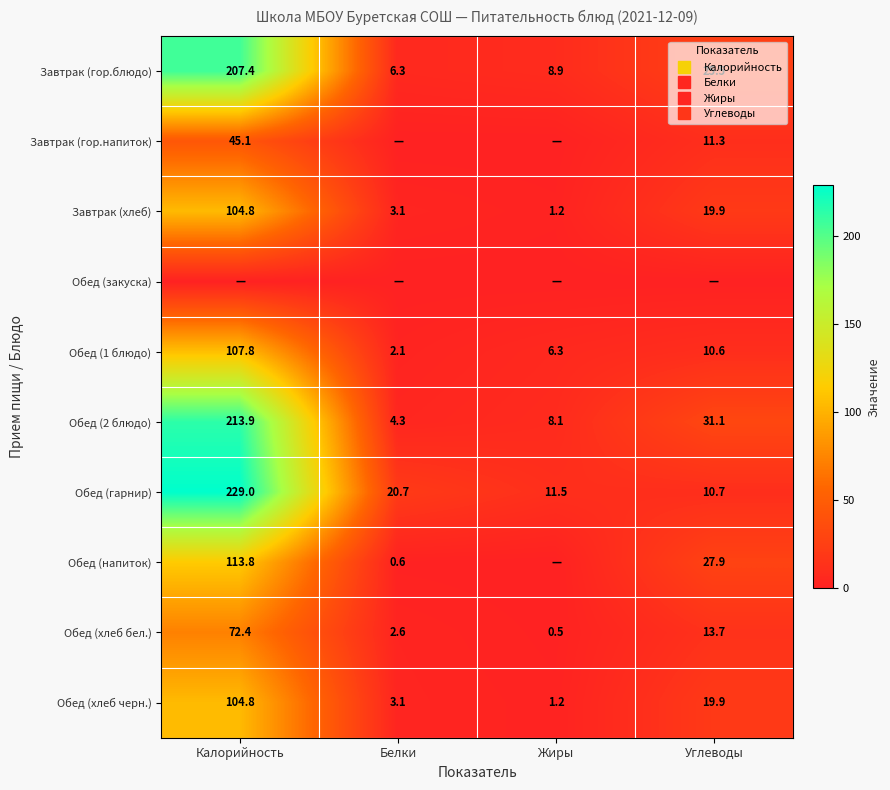

Rank the series at Жиры from highest to lowest value.

Обед (гарнир), Завтрак (гор.блюдо), Обед (2 блюдо), Обед (1 блюдо), Завтрак (хлеб), Обед (хлеб черн.), Обед (хлеб бел.), Завтрак (гор.напиток), Обед (закуска), Обед (напиток)